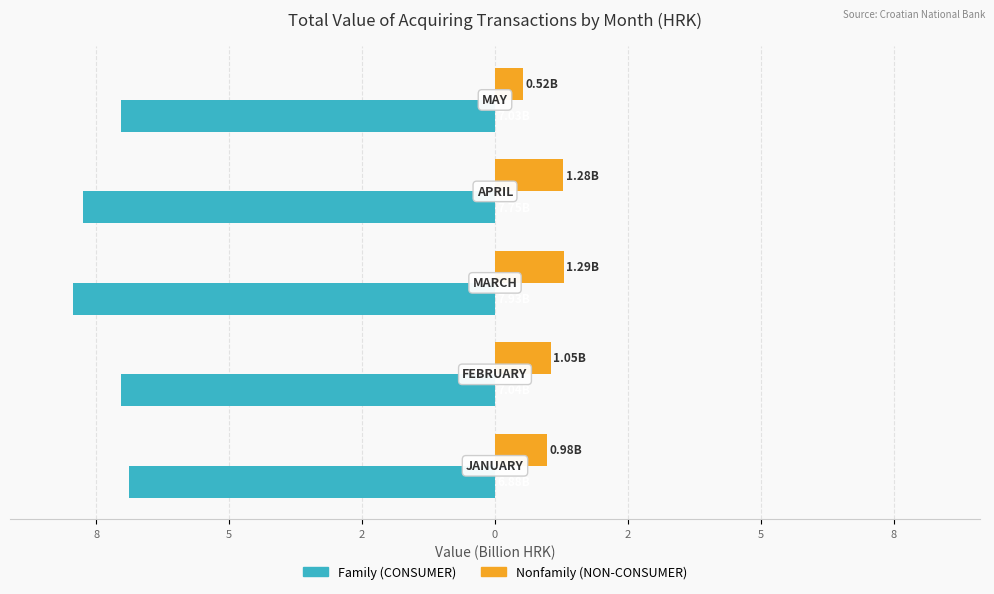

At how many categories does at least one series exceed -3?

5